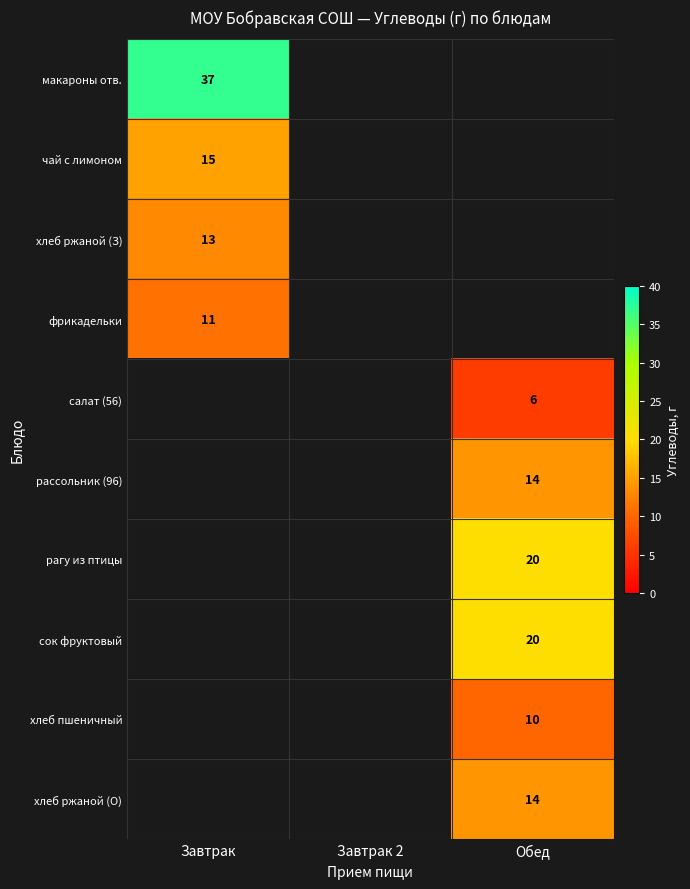

What is the greatest value displayed?

37.0